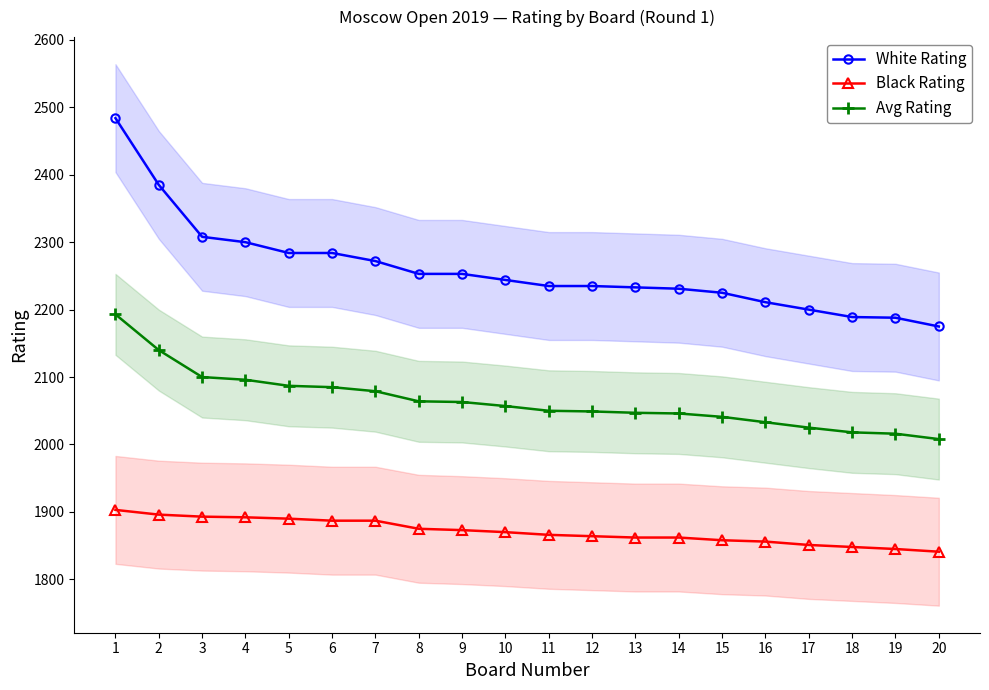

True or false: Black Rating and White Rating cross at least once.

False